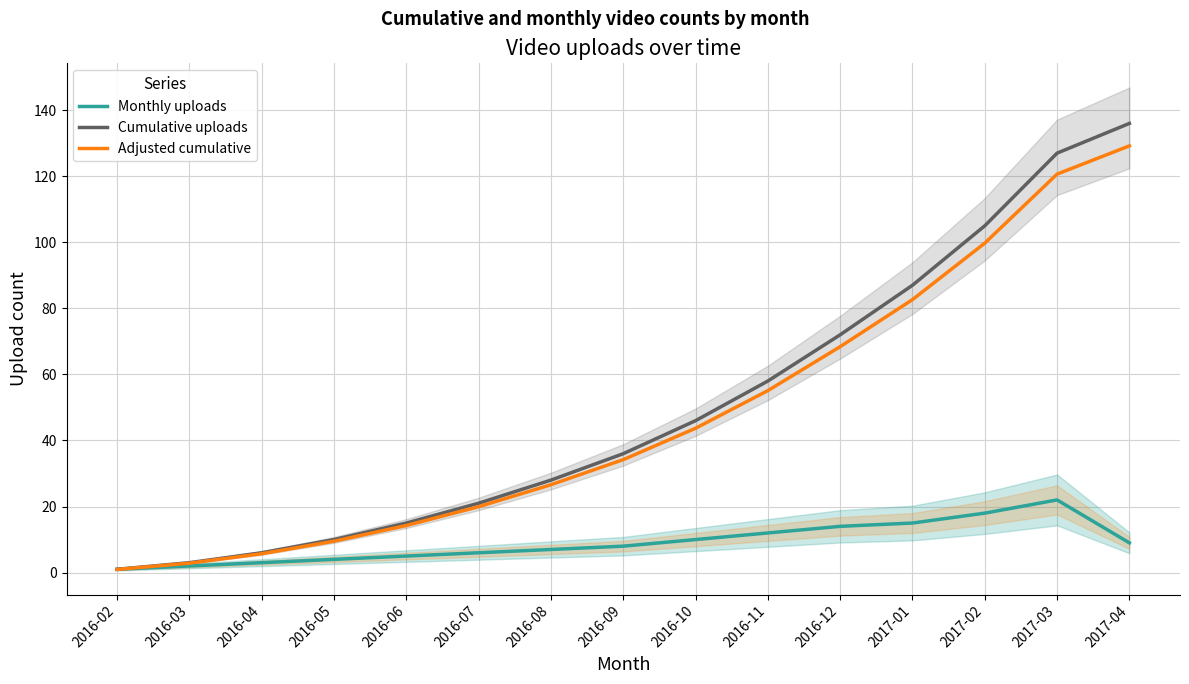

At which category is the sum across all series the highest?

2017-04